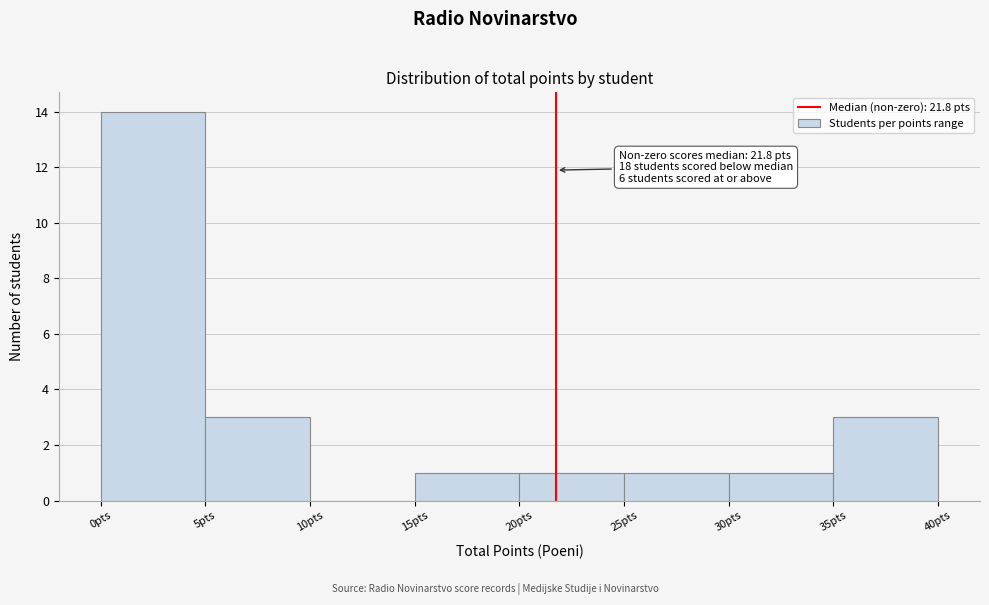

Which range on the x-axis has the tallest bar?

0 to 5